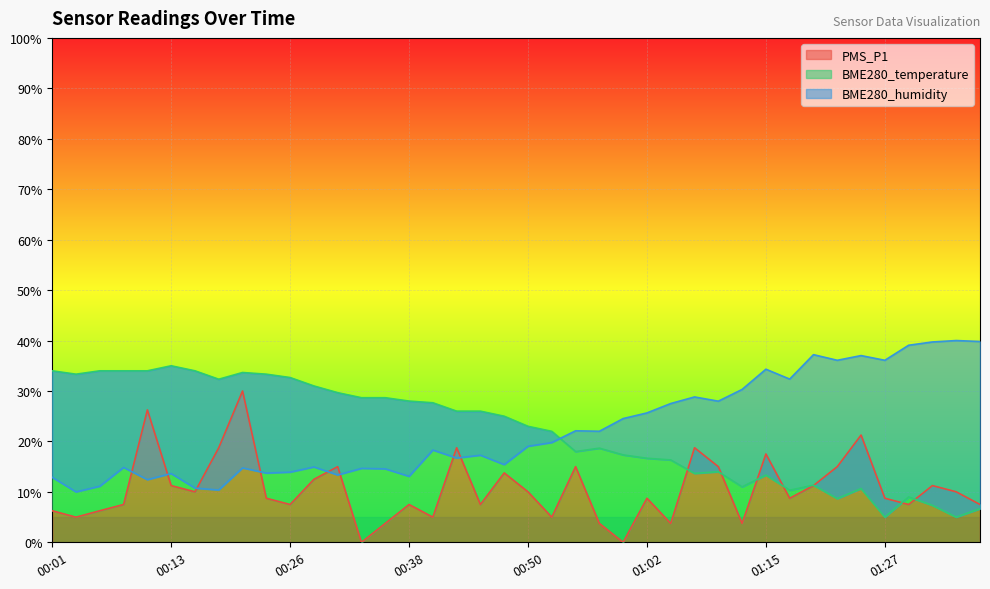

Is it true that BME280_temperature equals 6.6 at 00:28?

False